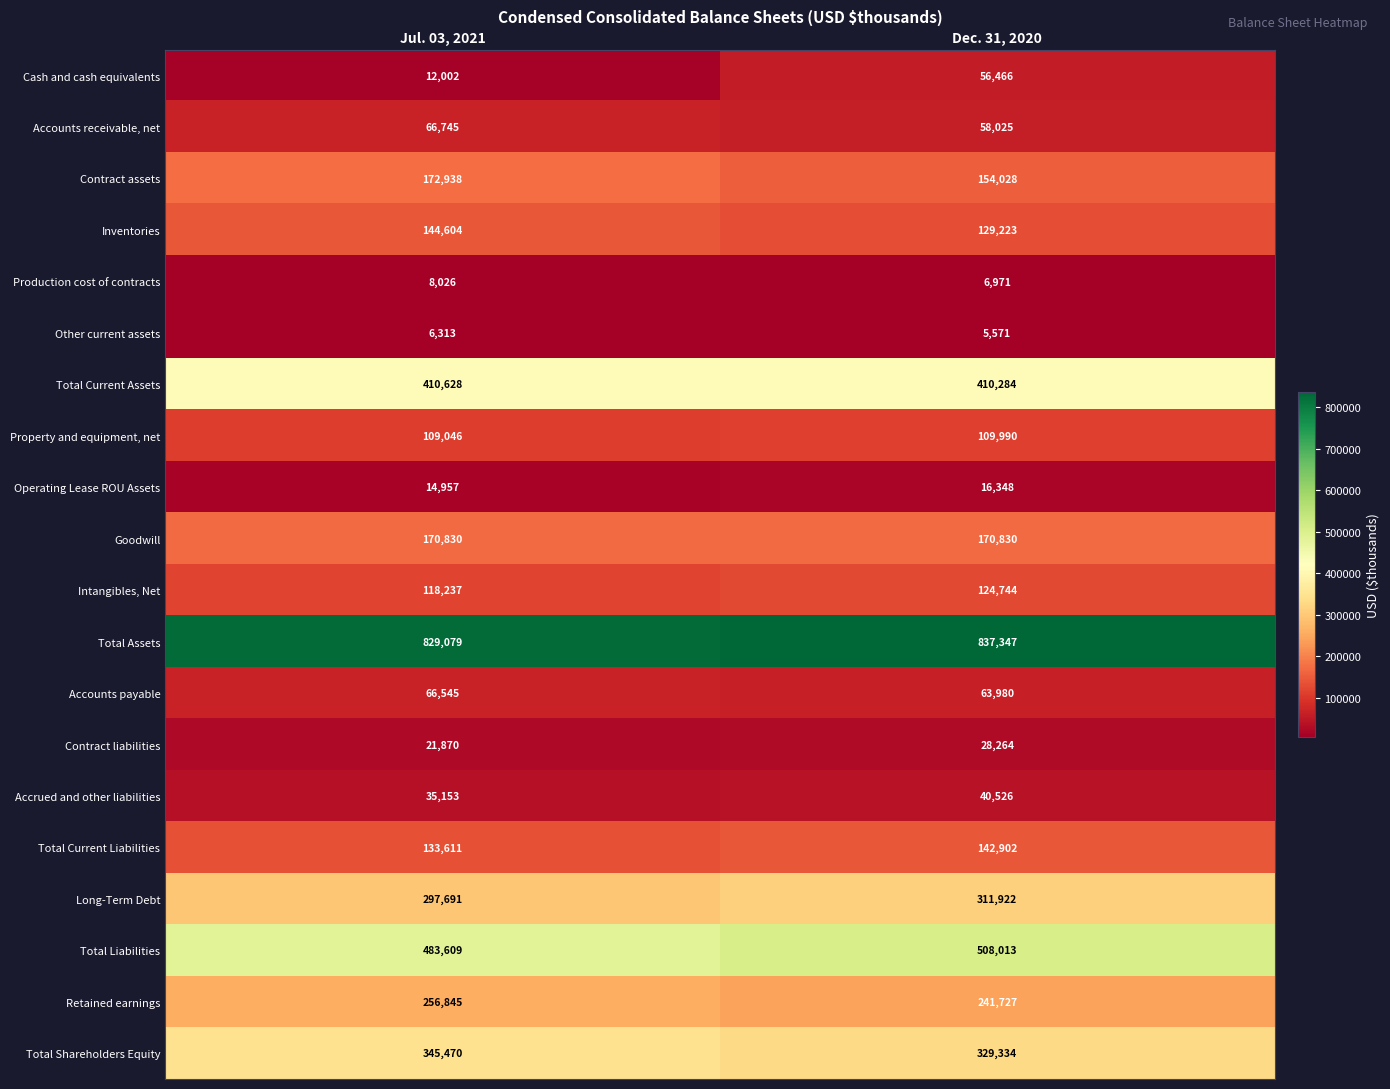

At which label is Inventories closest to 136913?

Dec. 31, 2020